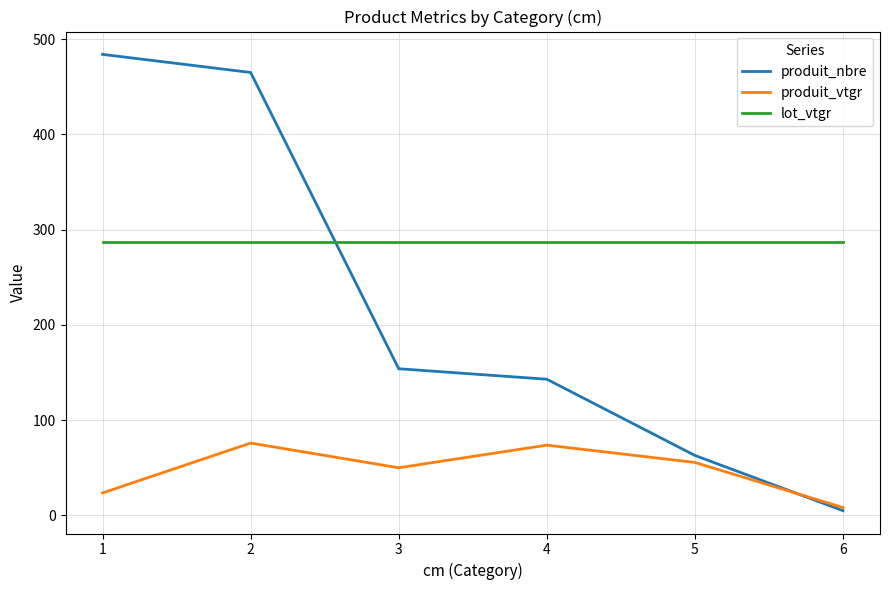

The value of lot_vtgr at 6 is 415.5. True or false?

False